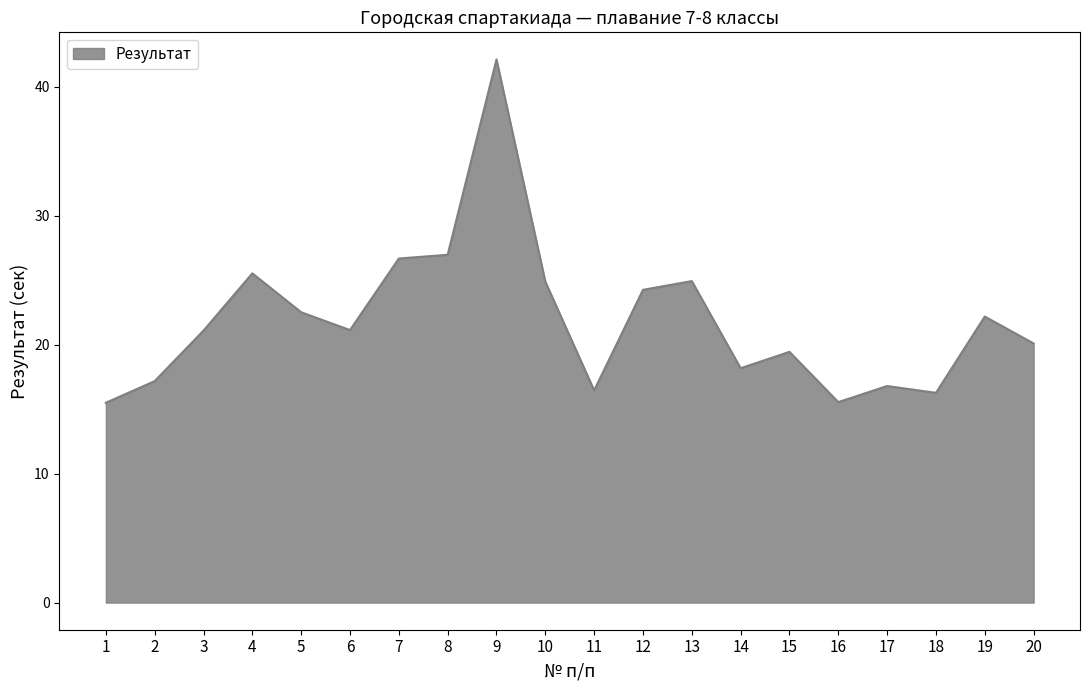

True or false: the data has more than 0 interior local peaks.

True